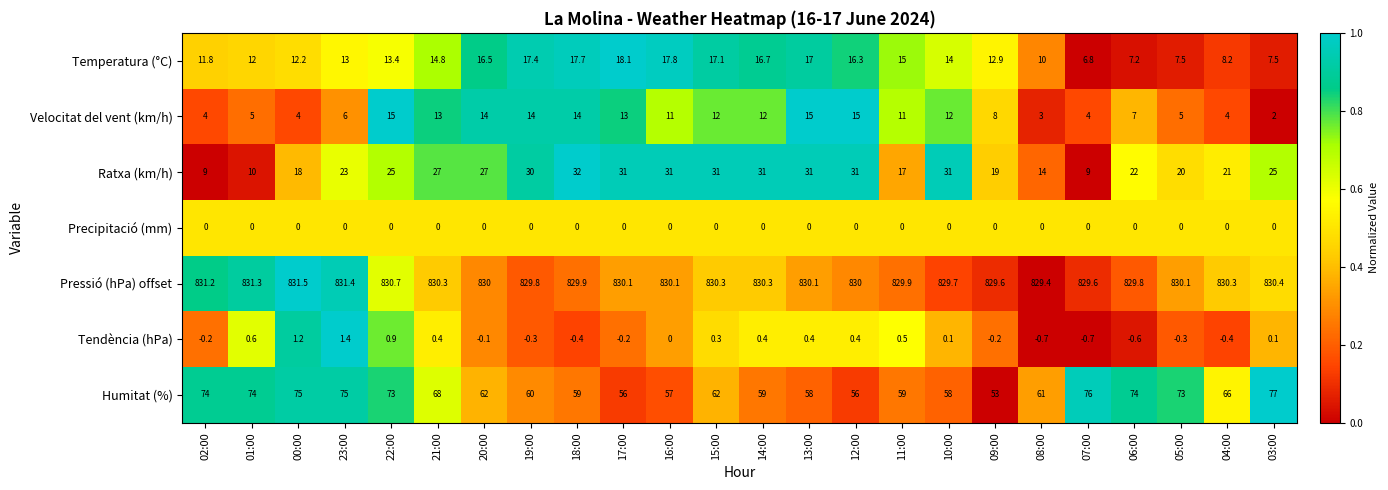

At 10:00, list the series in order from smallest to largest.

Precipitació (mm), Tendència (hPa), Velocitat del vent (km/h), Temperatura (°C), Ratxa (km/h), Humitat (%), Pressió (hPa) offset